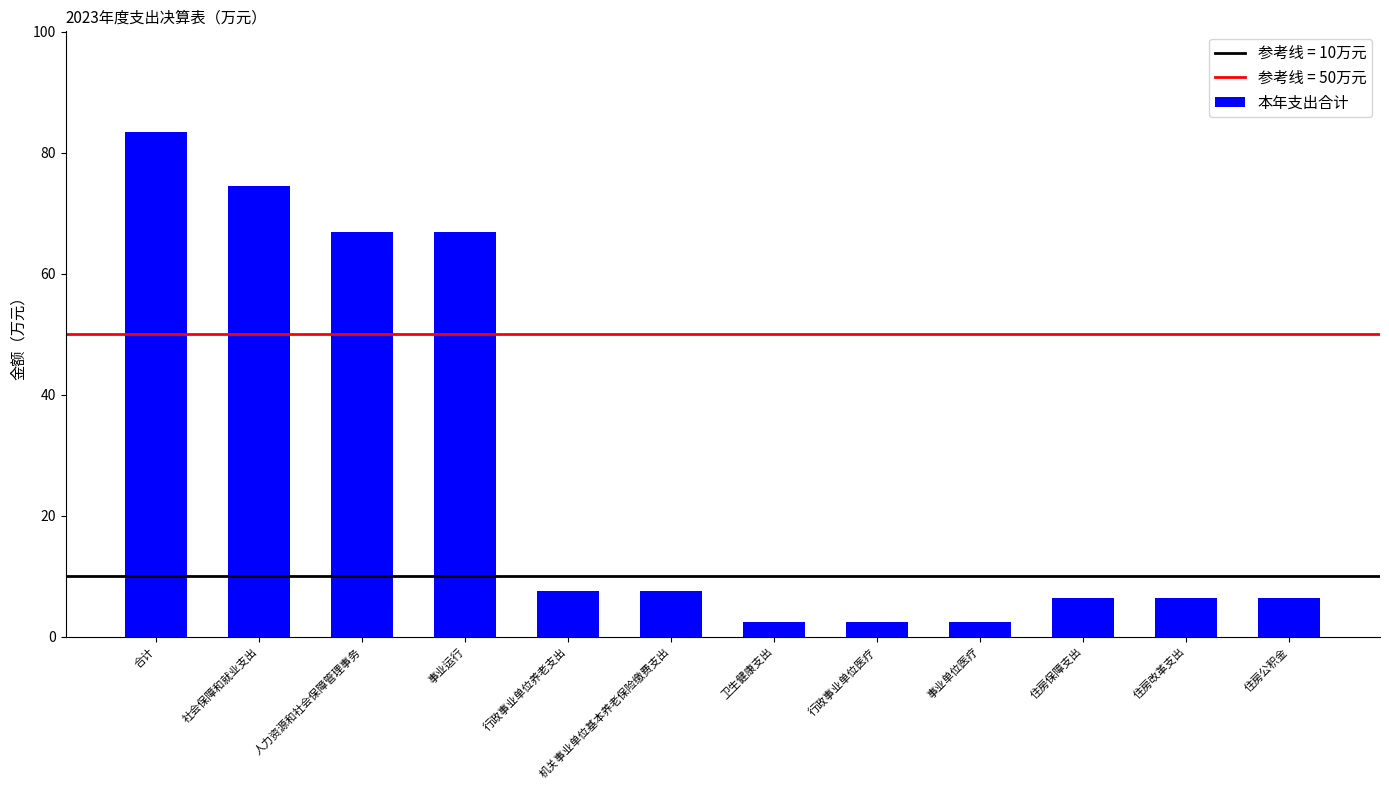

Reading left to right, what are all the values shown in this chart?

83.4	74.5	66.9	66.9	7.6	7.6	2.5	2.5	2.5	6.5	6.5	6.5